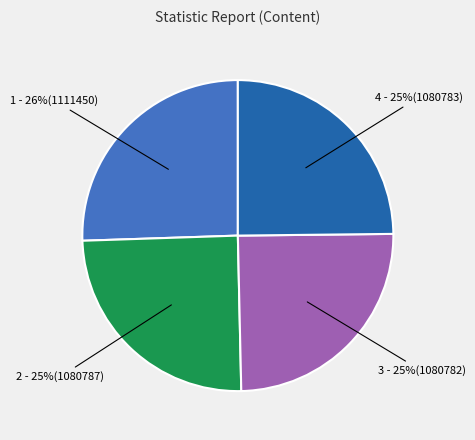

To the nearest percent, what is the difference between the largest and smallest slice percentages?

1%